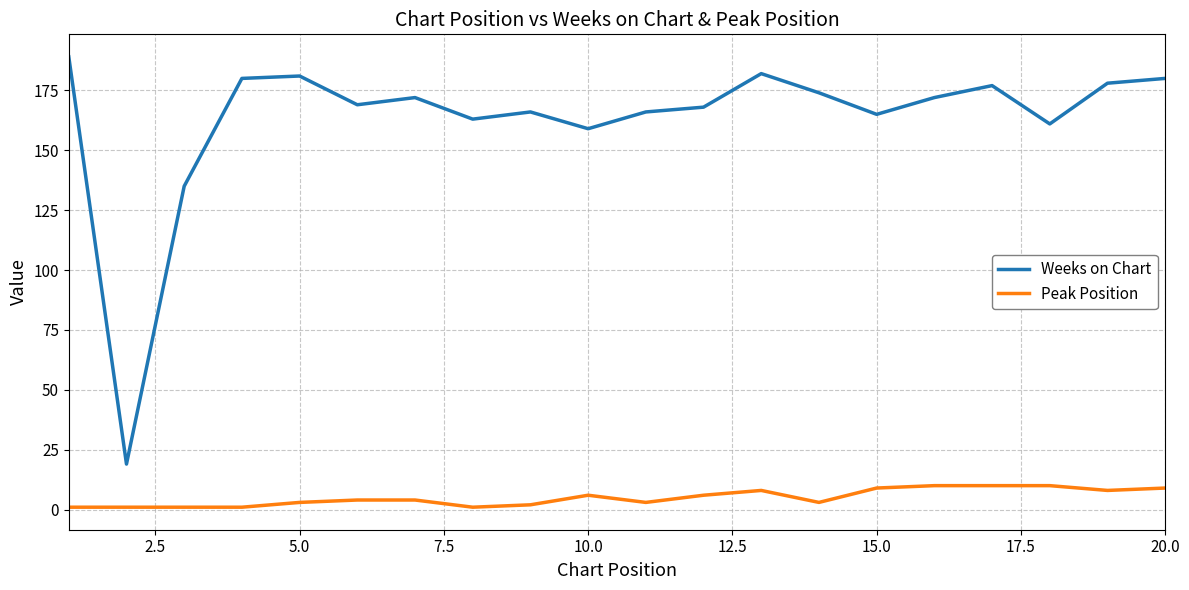

Which series has the largest range (max minus min)?

Weeks on Chart